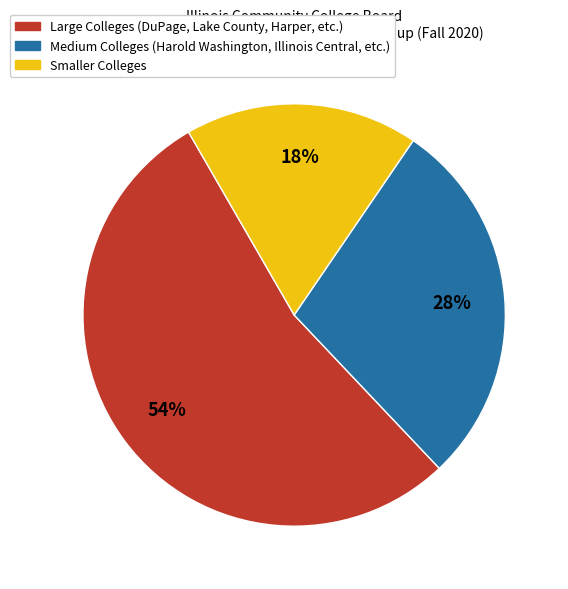

How many slices are in this pie chart?

3